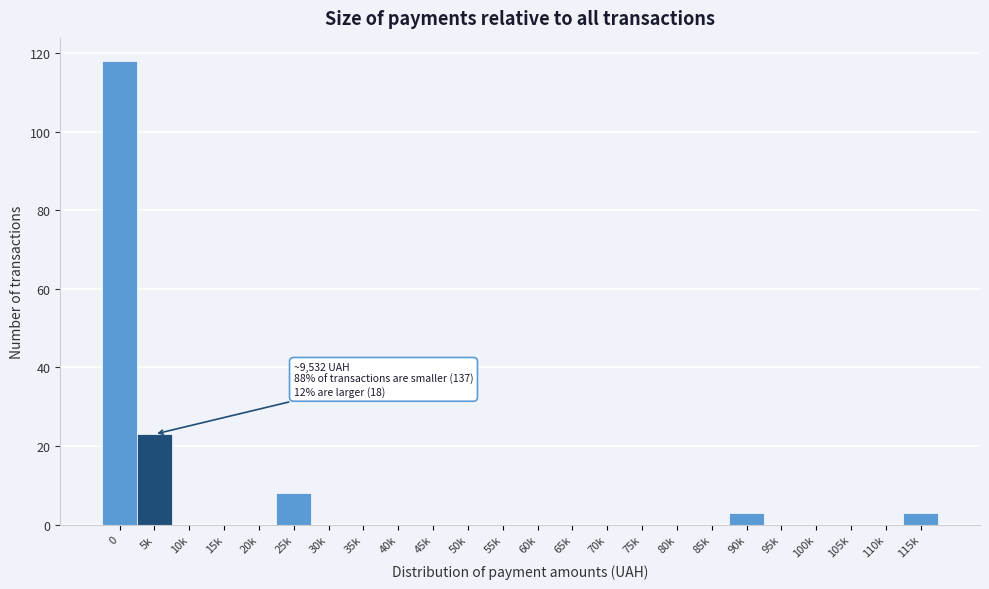

Reading left to right, list all the values displayed in this chart.

0=118	5k=23	10k=0	15k=0	20k=0	25k=8	30k=0	35k=0	40k=0	45k=0	50k=0	55k=0	60k=0	65k=0	70k=0	75k=0	80k=0	85k=0	90k=3	95k=0	100k=0	105k=0	110k=0	115k=3